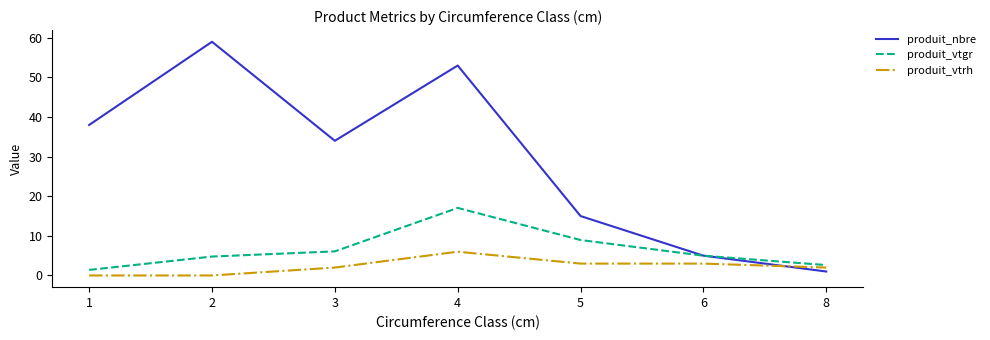

Which series has the largest range (max minus min)?

produit_nbre